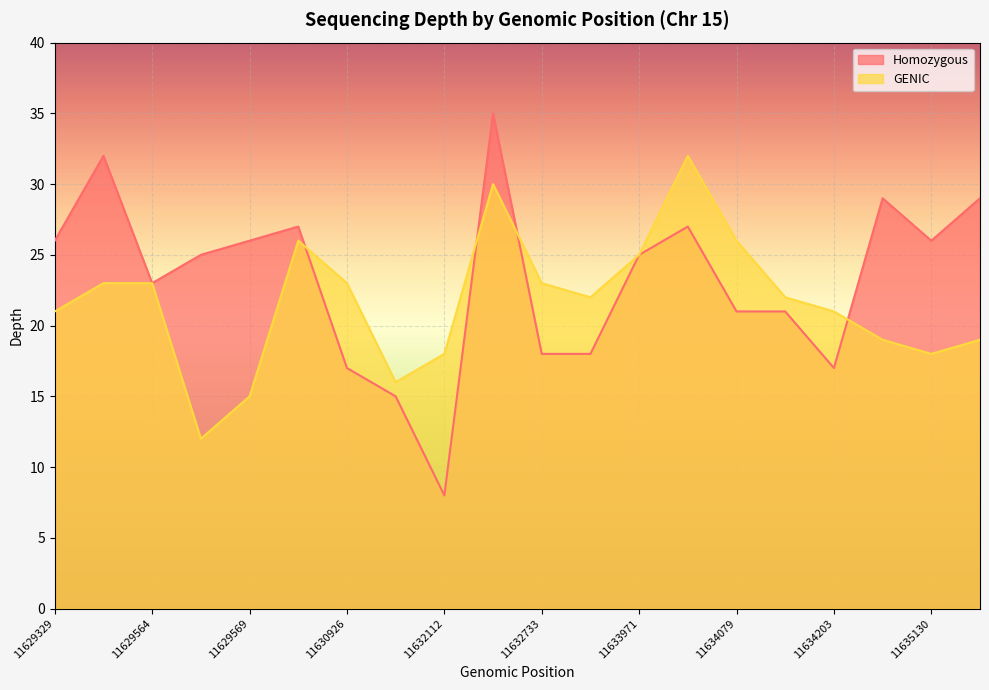

How many lines are shown in the chart?

2